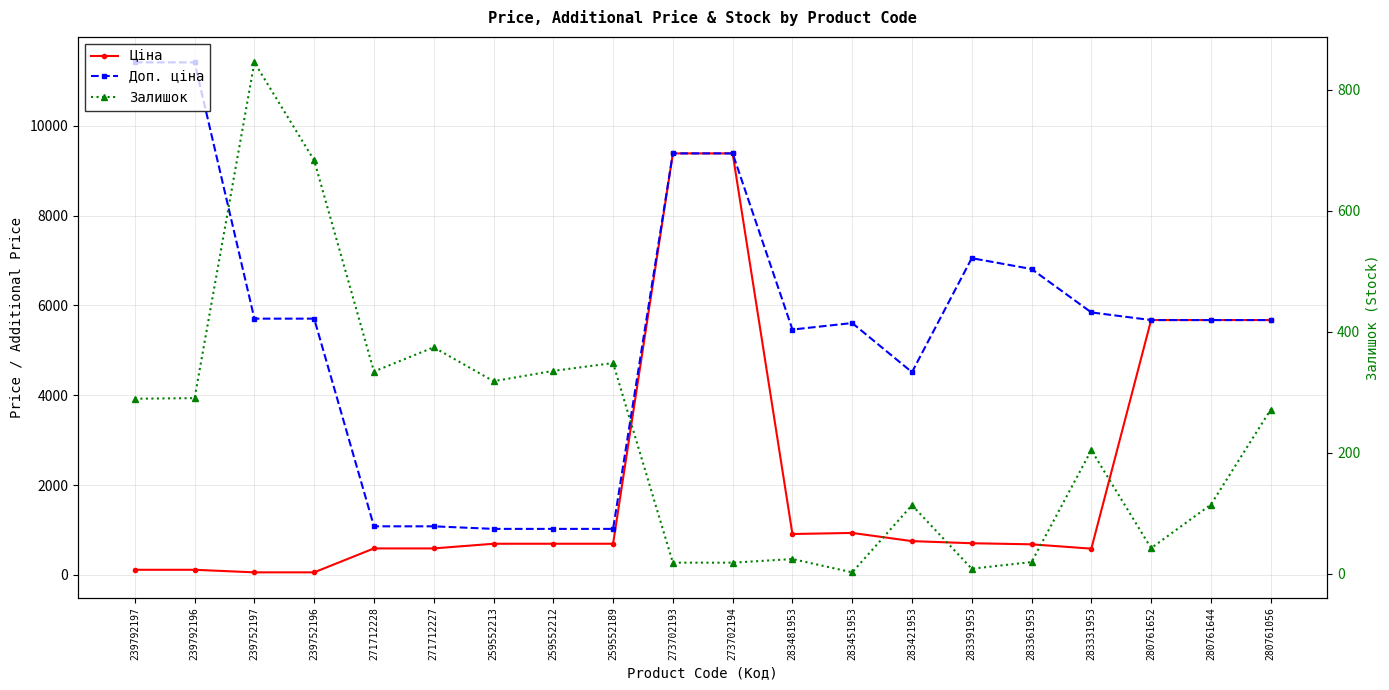

True or false: Доп. ціна has more than 2 interior local peaks.

False